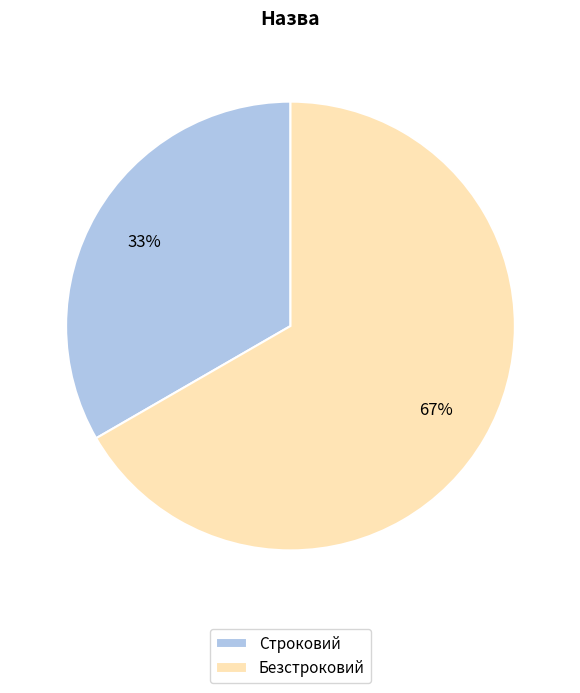

Do Строковий and Безстроковий together represent more than half of the pie?

Yes